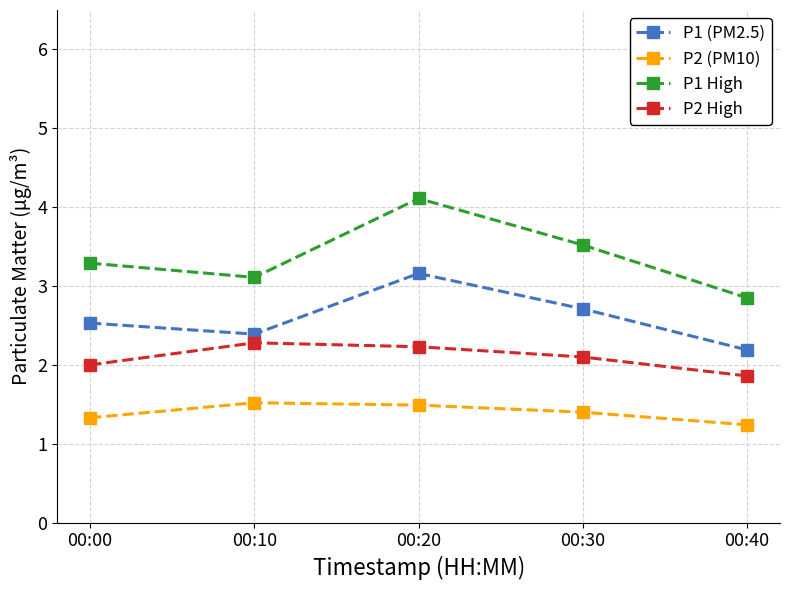

What is the sum of the P2 High values at 00:30 and 00:10?

4.4